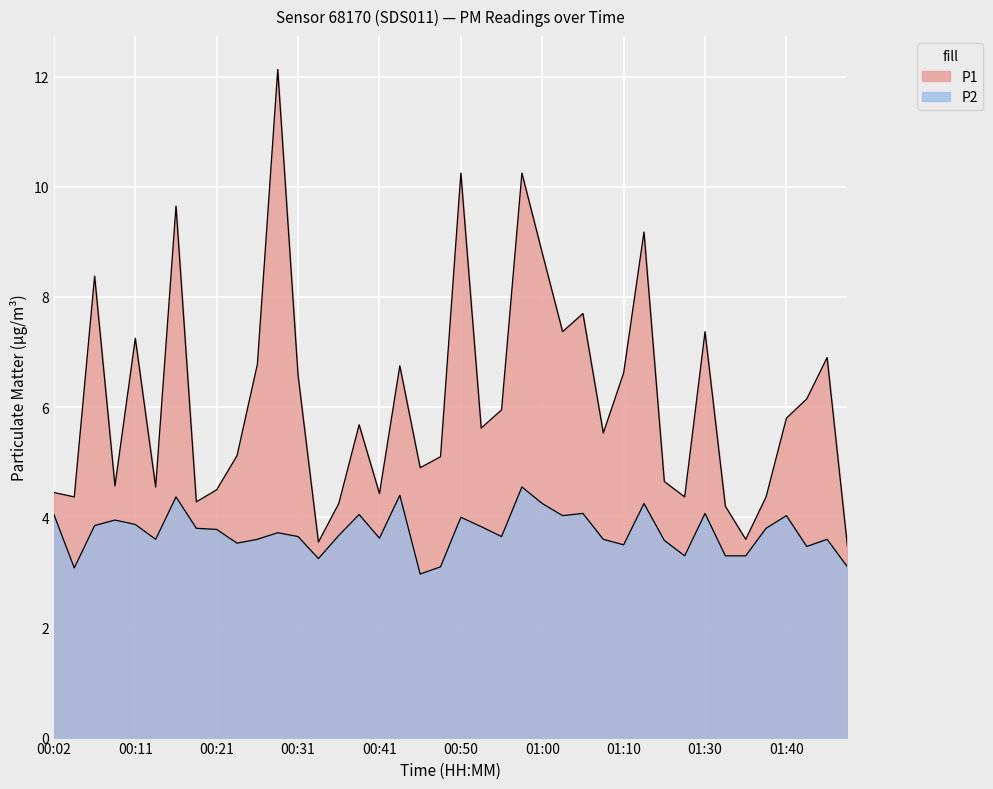

What is the value of the P1 point at the 22nd from the left?

5.6